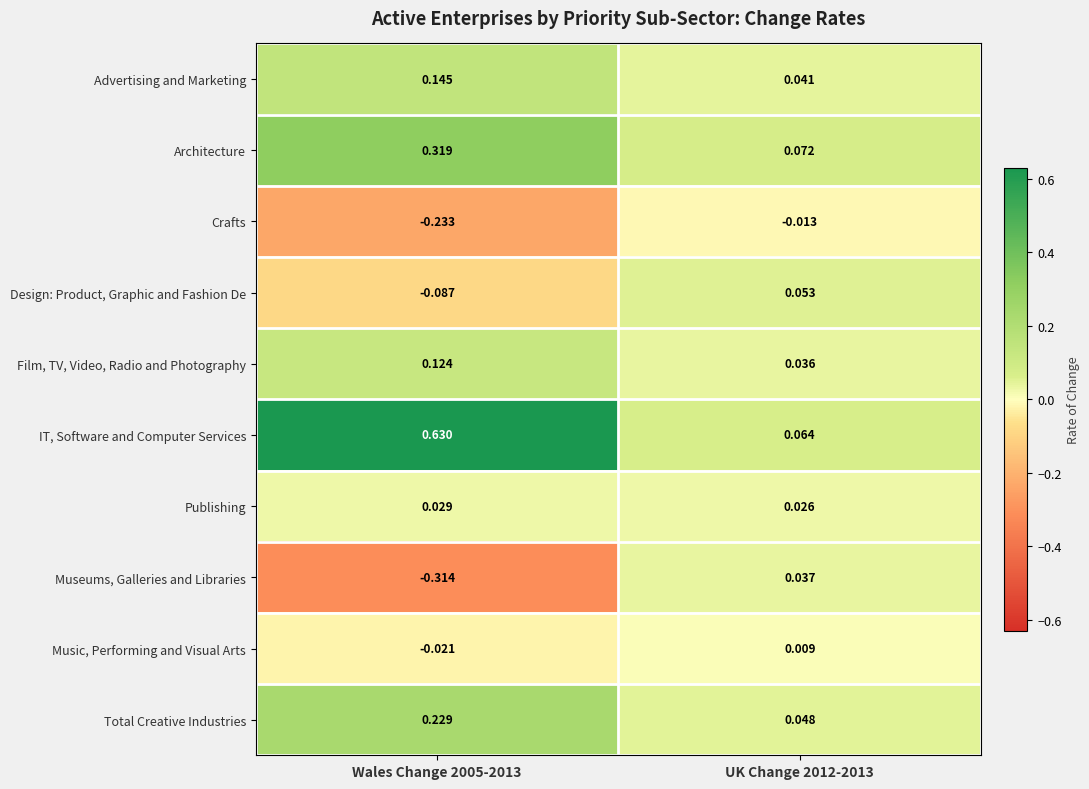

How many categories are shown in the chart?

2